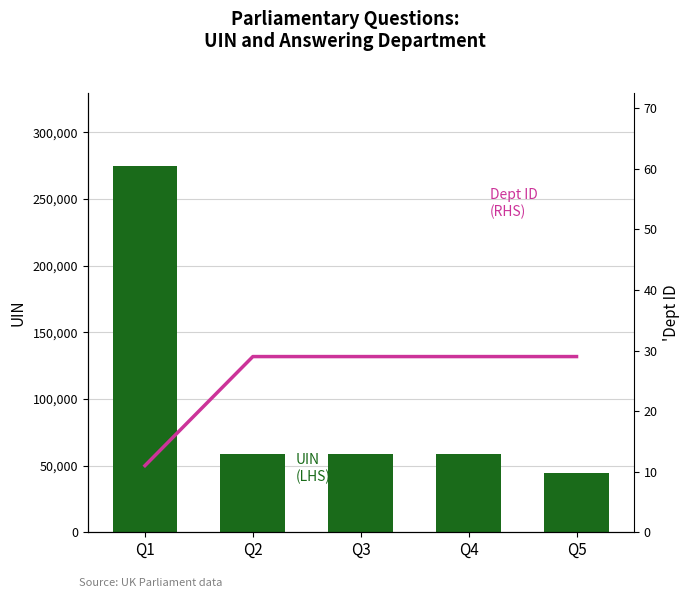

Rank the series by their maximum value, from lowest to highest.

Dept ID (RHS), UIN (LHS)